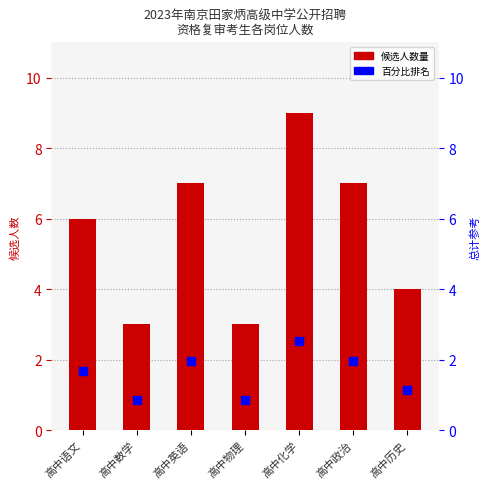

What is the value of the 候选人数量 bar at the 1st from the left?

6.0